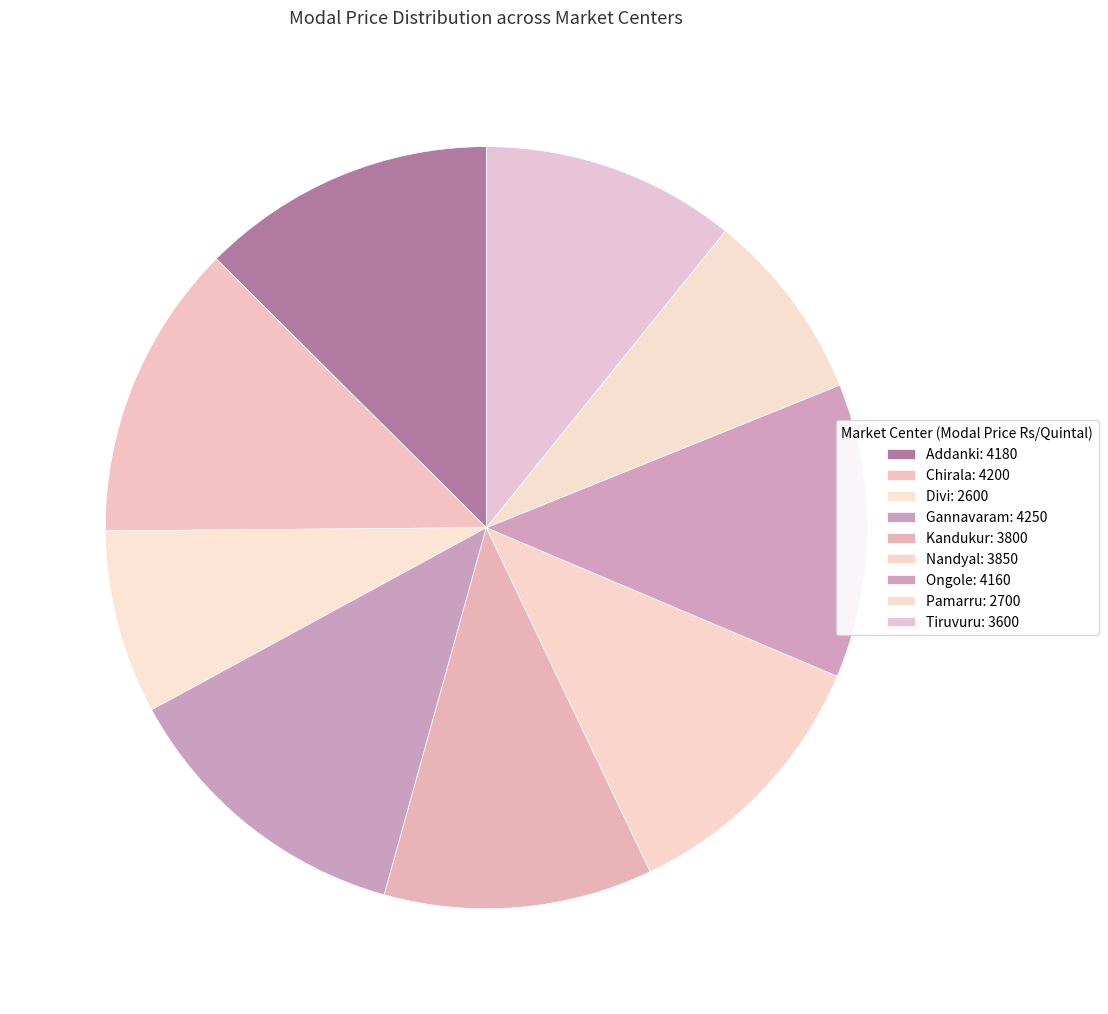

Which category has the smallest portion of the pie?

Divi